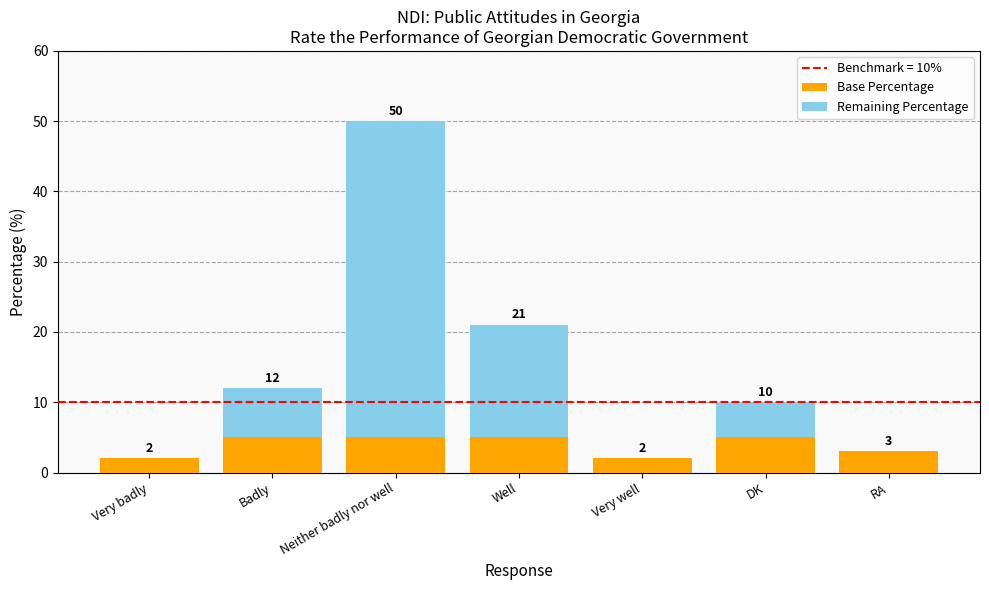

What is the label of the 1st bar from the left?

Very badly